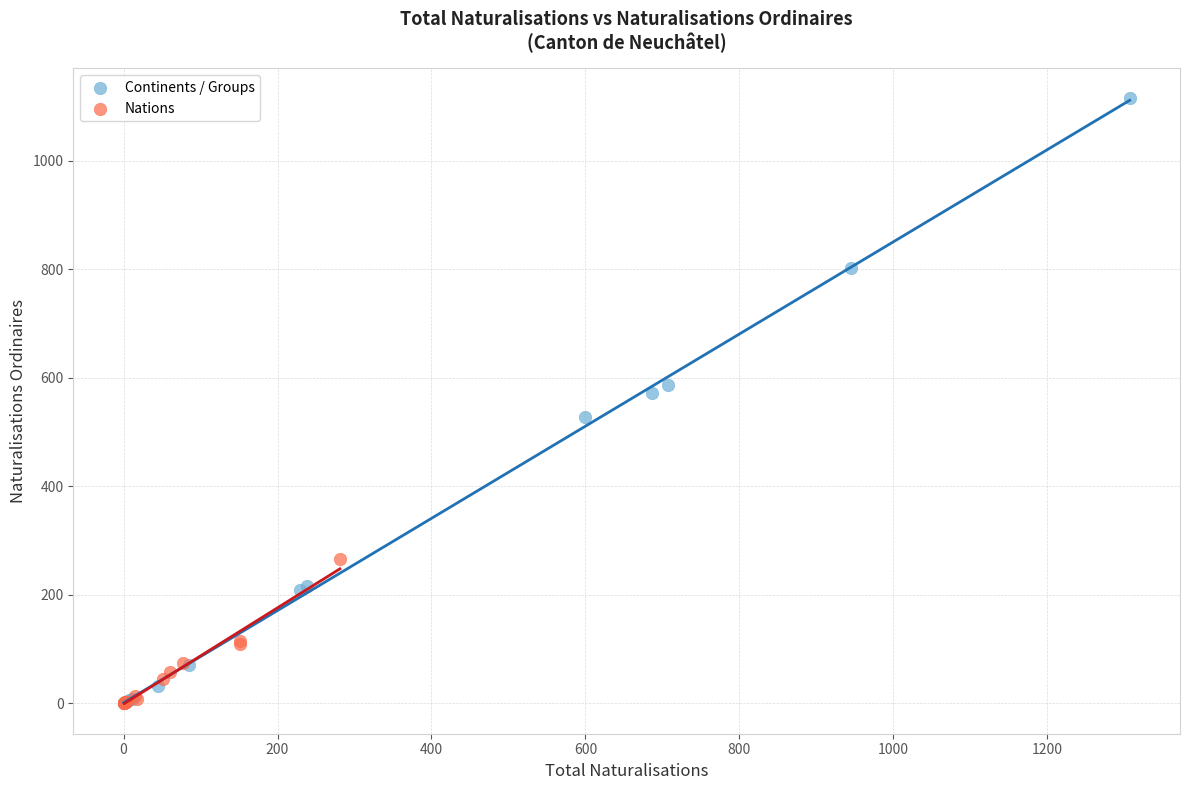

Which series has the largest Y range (max minus min)?

Continents / Groups